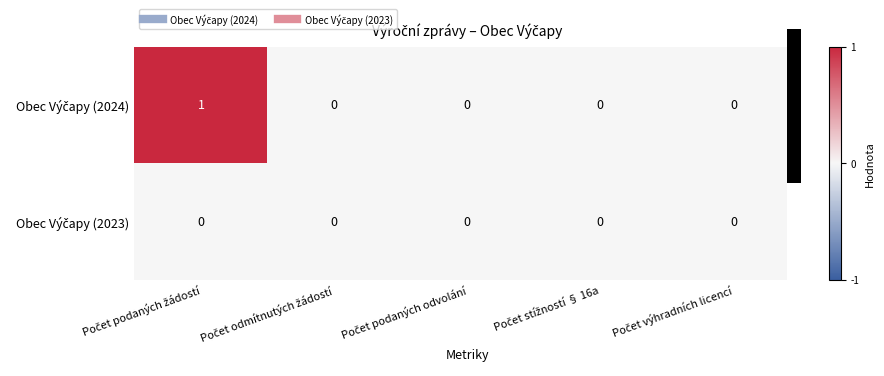

Between Počet podaných odvolání and Počet podaných žádostí, which is larger?

Počet podaných žádostí